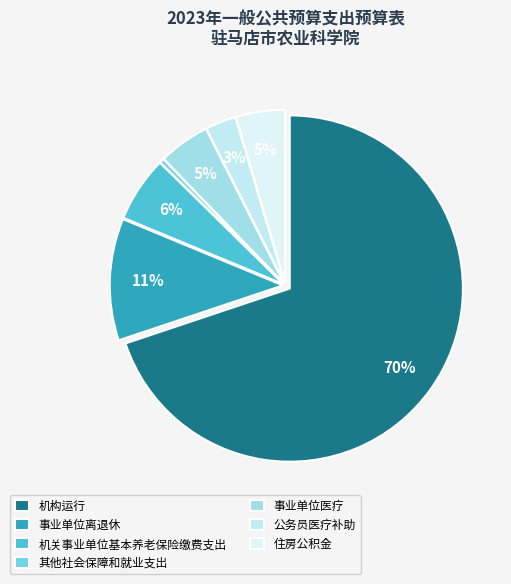

What percentage is the 事业单位离退休 slice, to the nearest percent?

11%